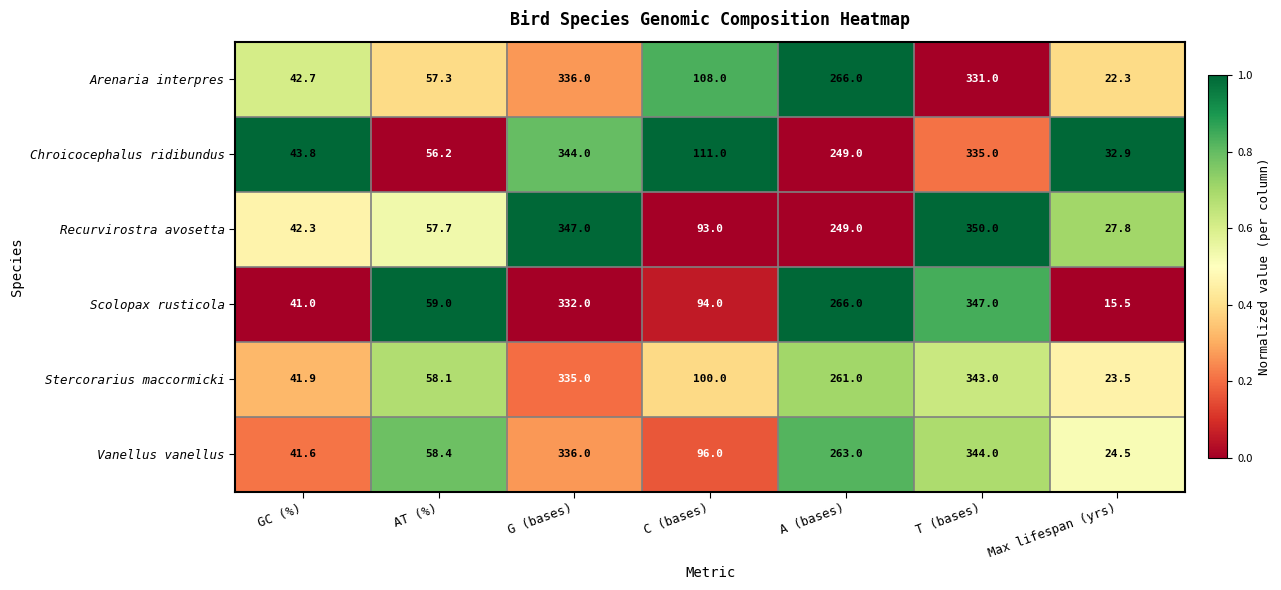

List the labels in order of Recurvirostra avosetta value, largest first.

T (bases), G (bases), A (bases), C (bases), AT (%), GC (%), Max lifespan (yrs)